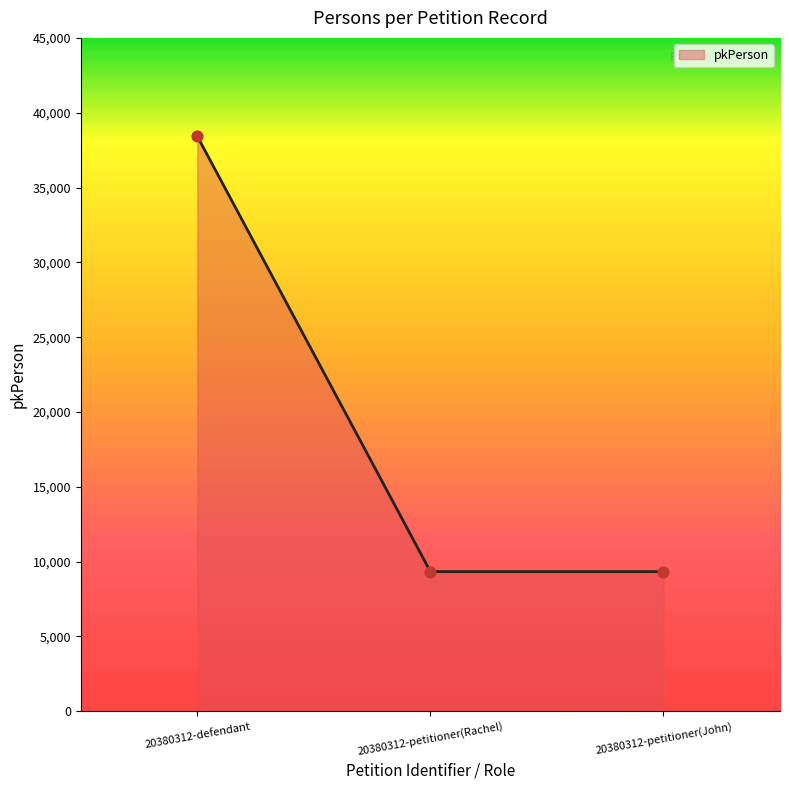

Between 20380312-petitioner(Rachel) and 20380312-defendant, which is larger?

20380312-defendant